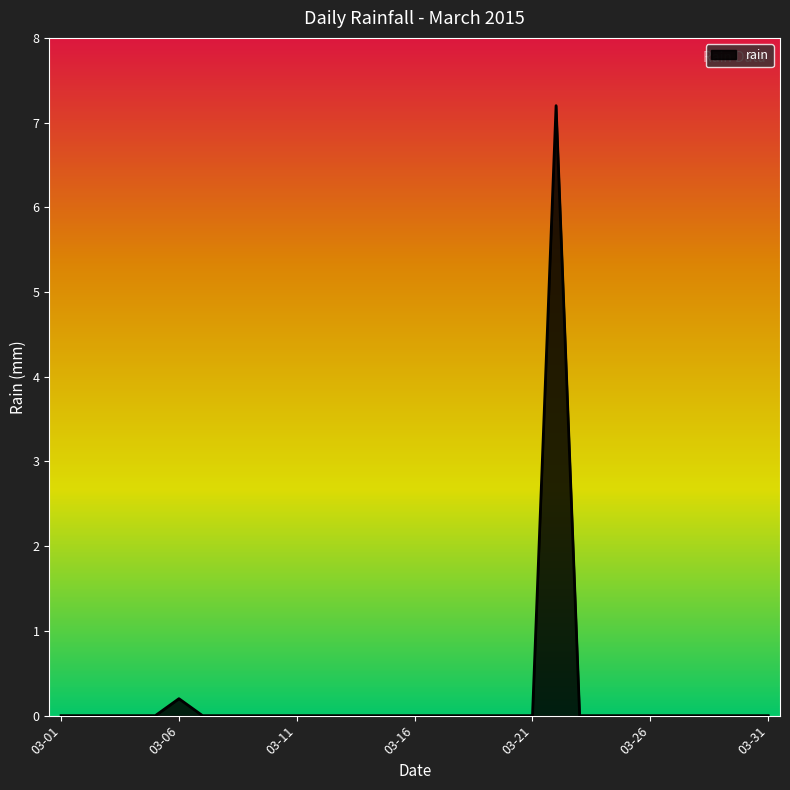

What is the greatest value displayed?

7.2